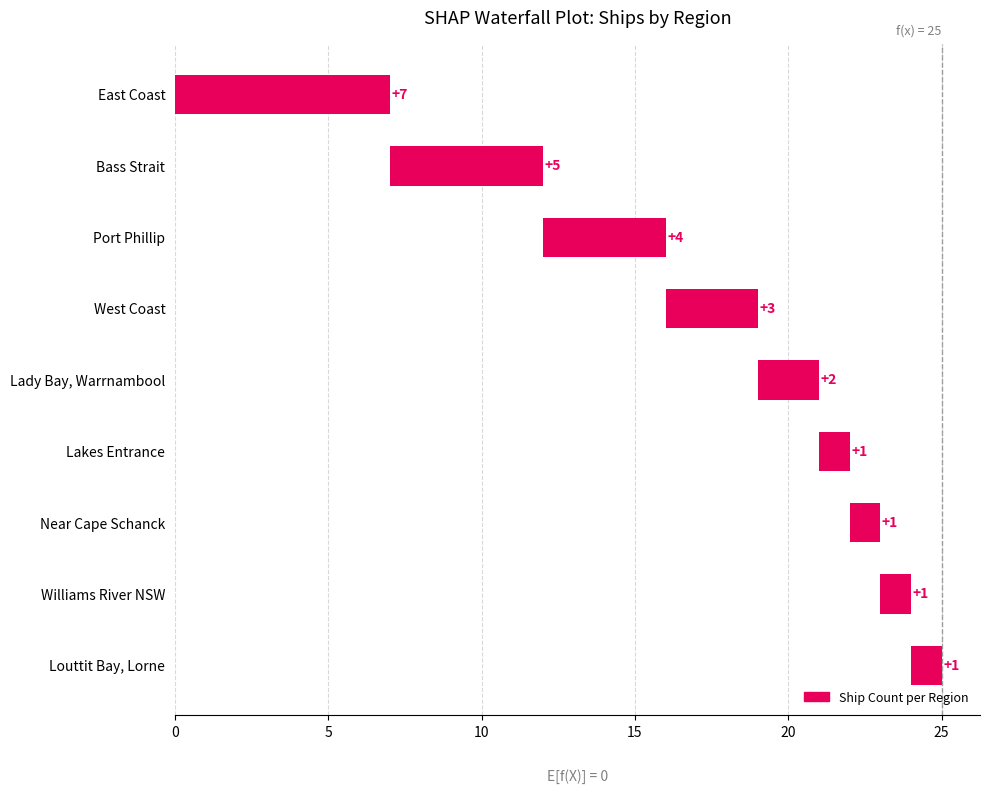

True or false: the data shows 5 at East Coast.

False